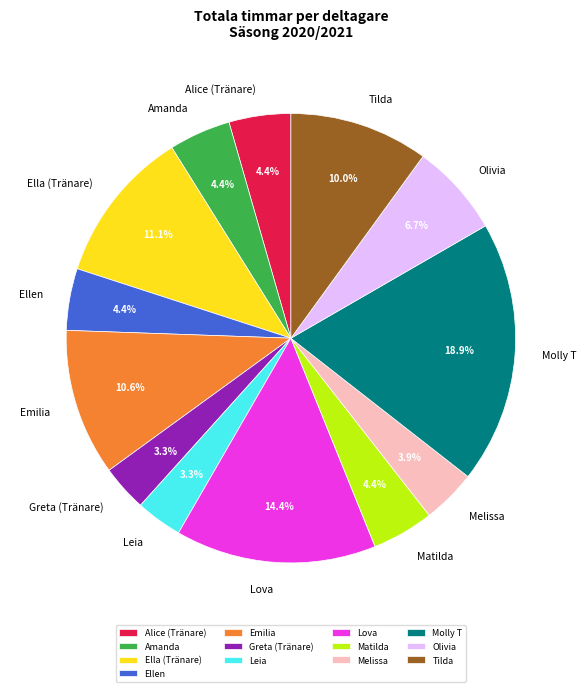

What is the largest slice in the pie chart?

Molly T